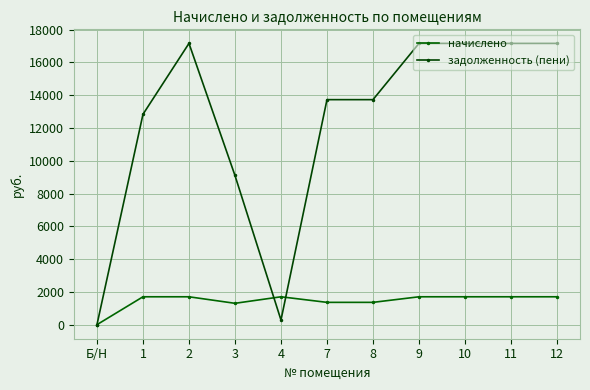

Which series has the largest total across all categories?

задолженность (пени)